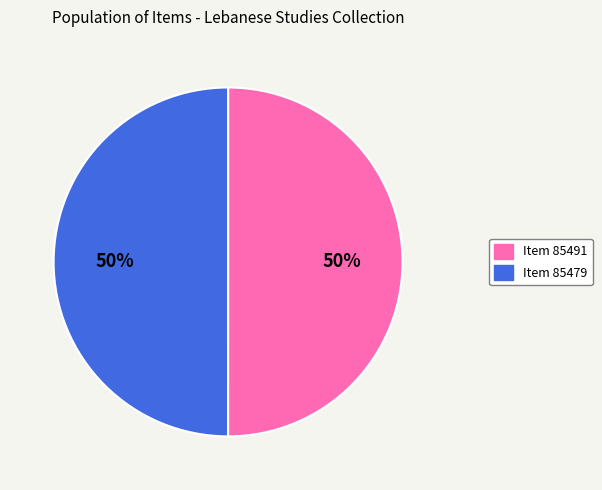

To the nearest percent, what portion does Item 85491 represent?

50%